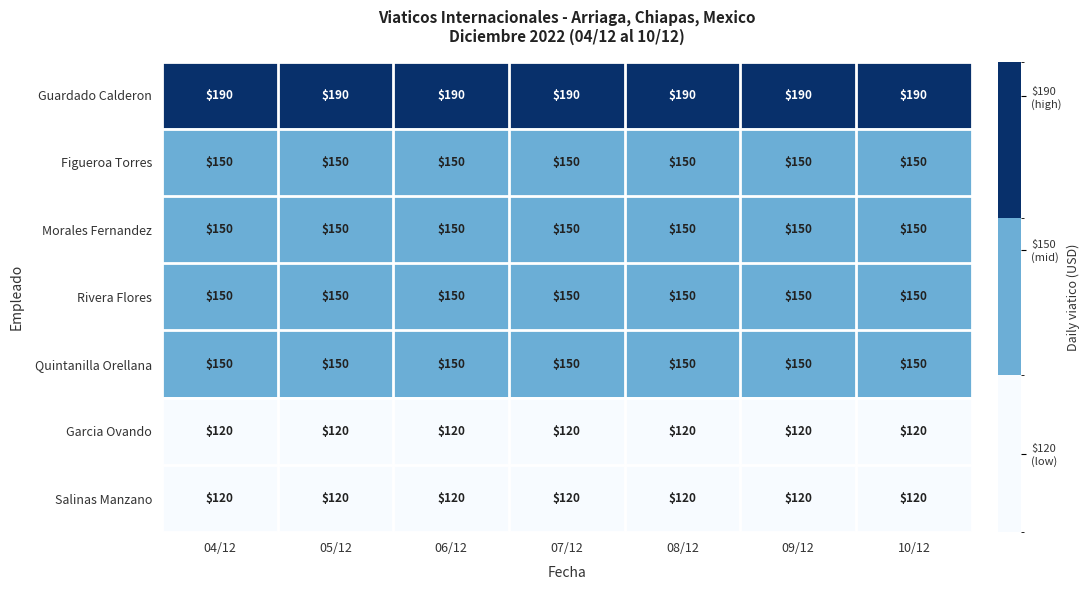

True or false: Morales Fernandez has a value of 31 at 06/12.

False